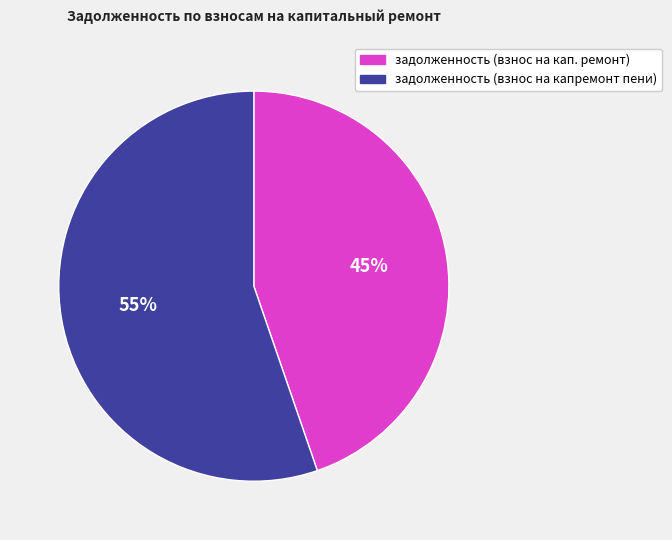

What is the ratio of the value at задолженность (взнос на капремонт пени) to the value at задолженность (взнос на кап. ремонт)?

1.2